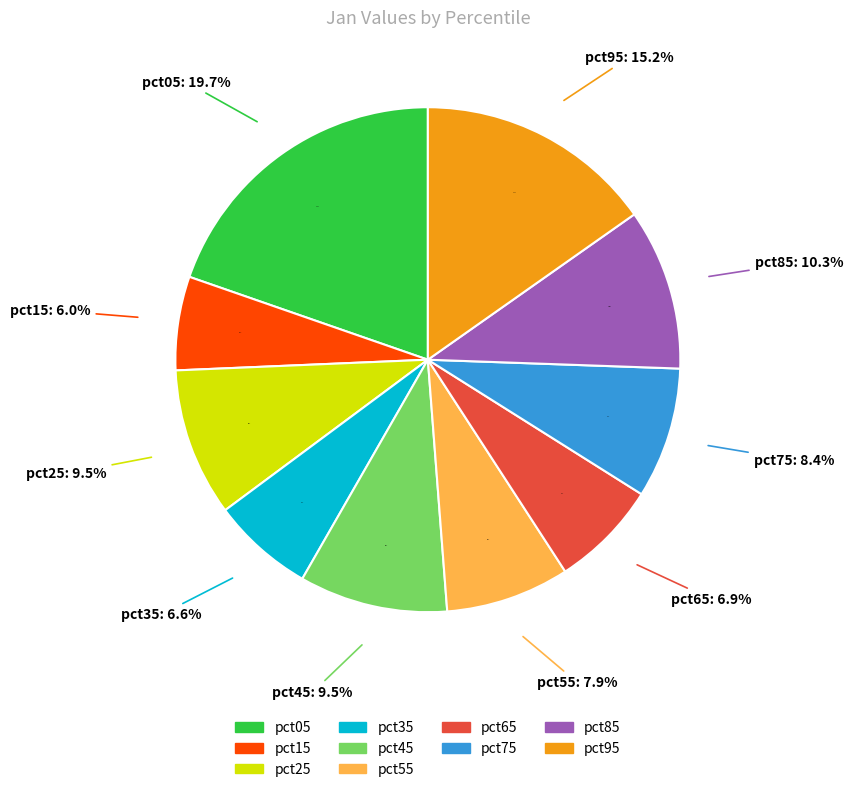

Is the sum of pct85 and pct25 greater than half?

No